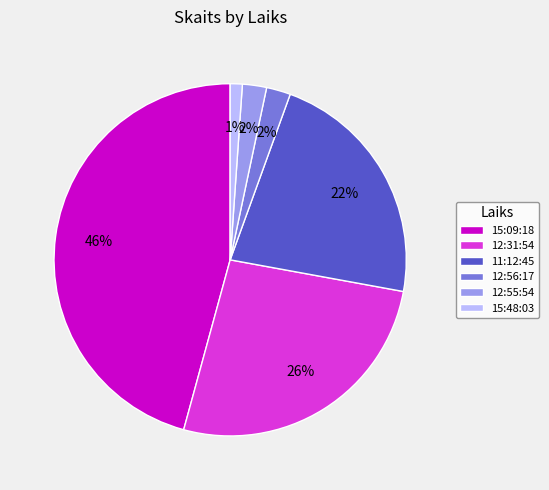

To the nearest percent, what is the combined percentage of 15:48:03 and 12:55:54?

3%